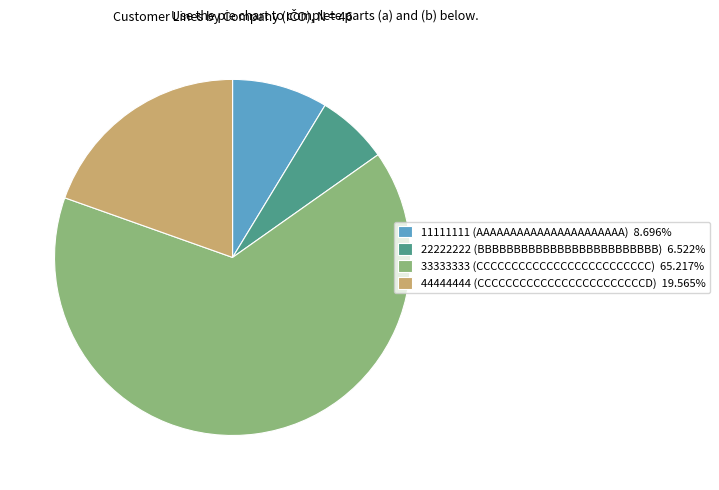

Rank the categories by value from highest to lowest.

33333333 (CCCCCCCCCCCCCCCCCCCCCCCCC), 44444444 (CCCCCCCCCCCCCCCCCCCCCCCCD), 11111111 (AAAAAAAAAAAAAAAAAAAAAA), 22222222 (BBBBBBBBBBBBBBBBBBBBBBBBB)